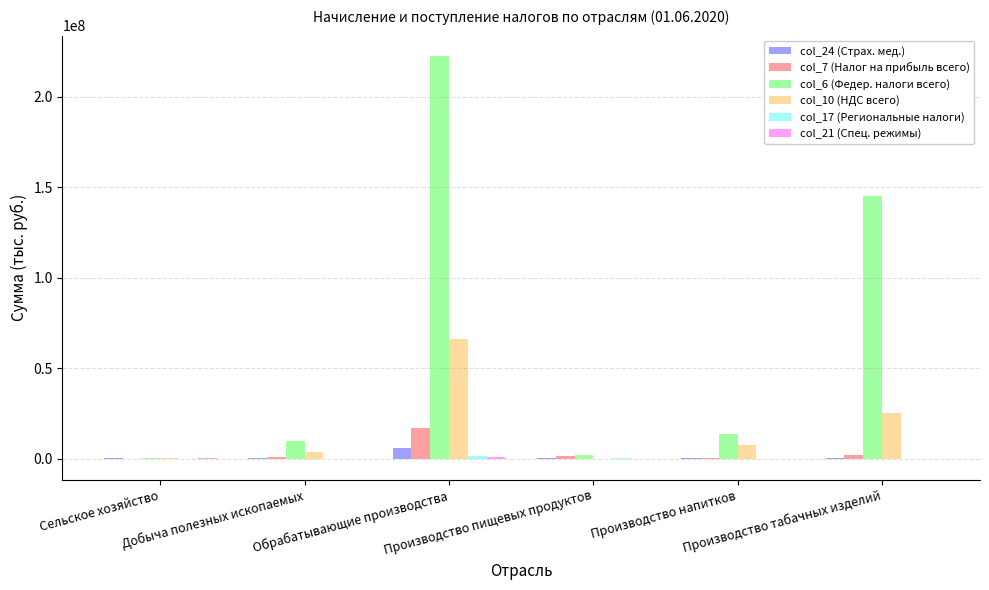

Which series has the largest total across all categories?

col_6 (Федер. налоги всего)